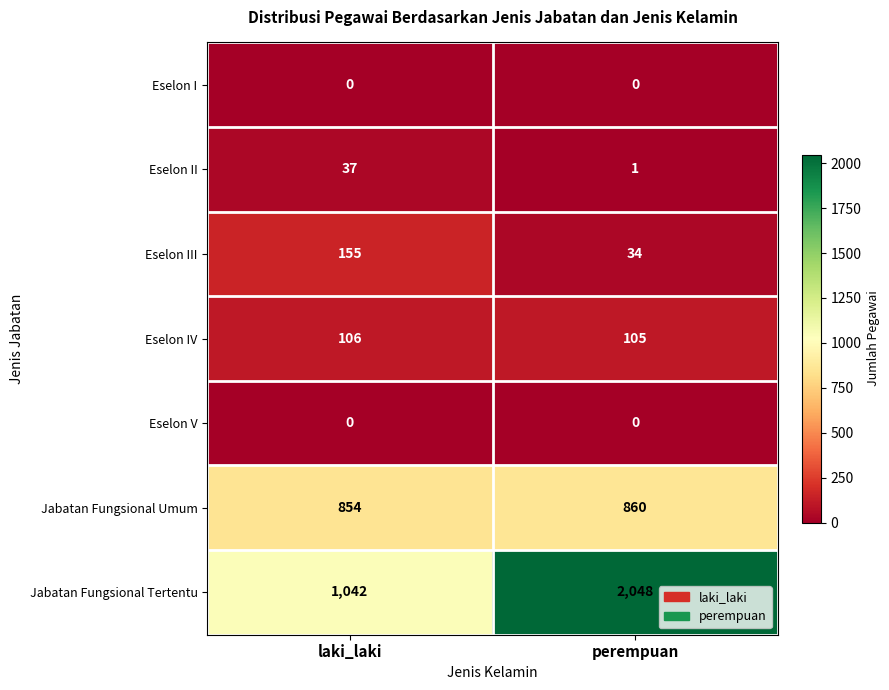

Which series has the largest range (max minus min)?

Jabatan Fungsional Tertentu